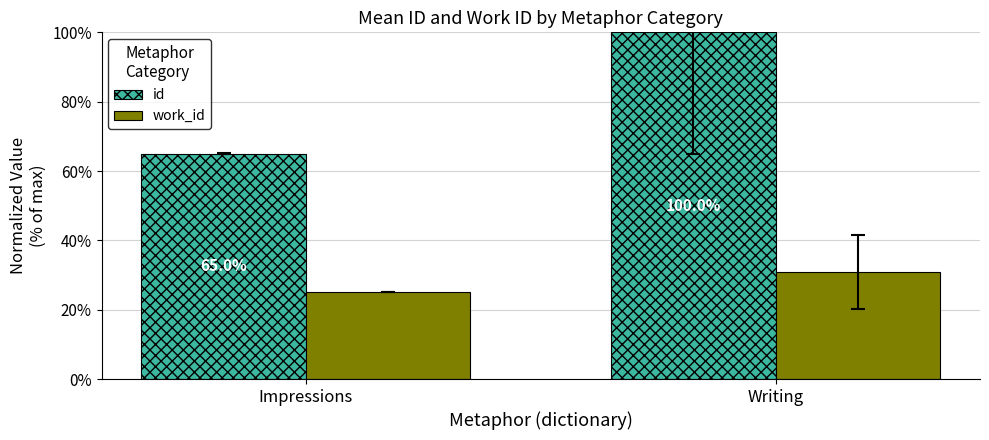

What is the average value of the work_id series?

28.1